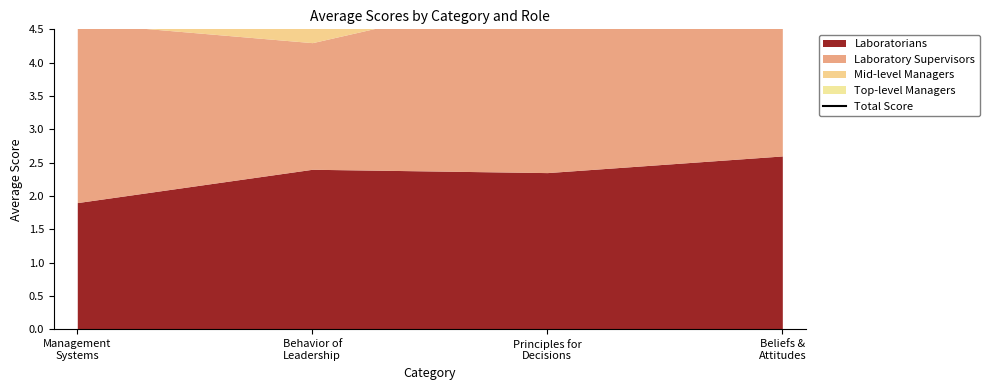

At which label does the data first exceed 10?

Principles for
Decisions